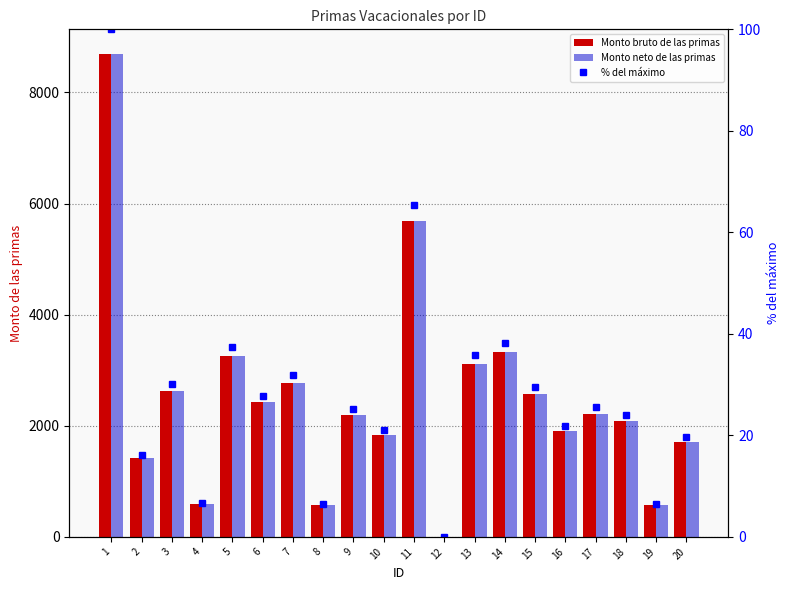

The % del máximo series shows 24.0 at 18. True or false?

True